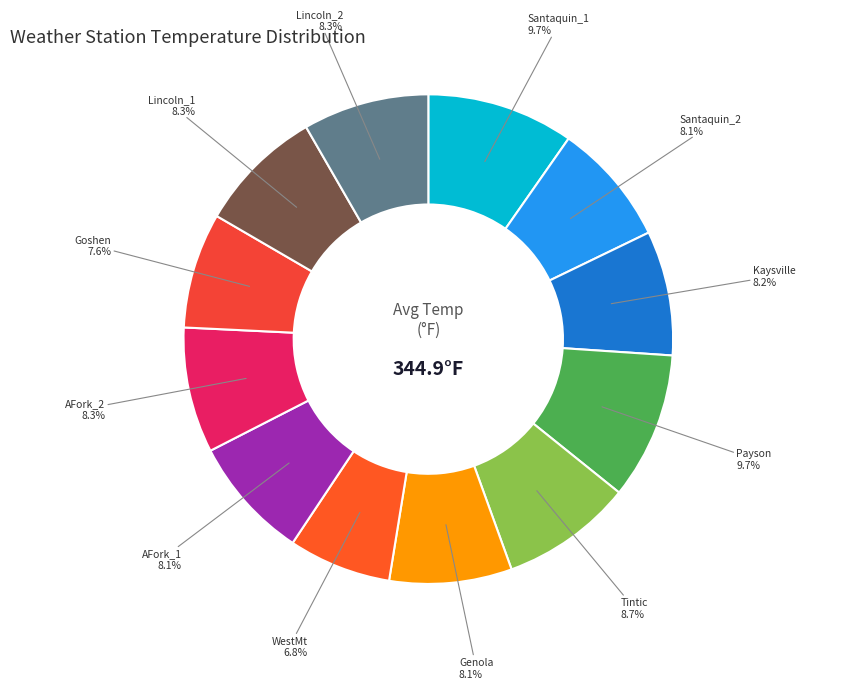

What is the ratio of the value at Genola to the value at Kaysville?

1.0